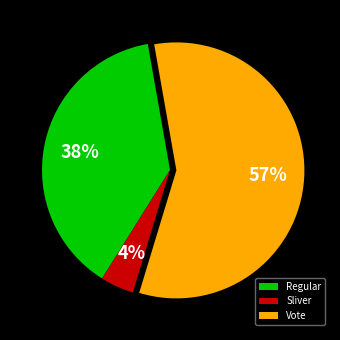

Between Sliver and Vote, which is larger?

Vote